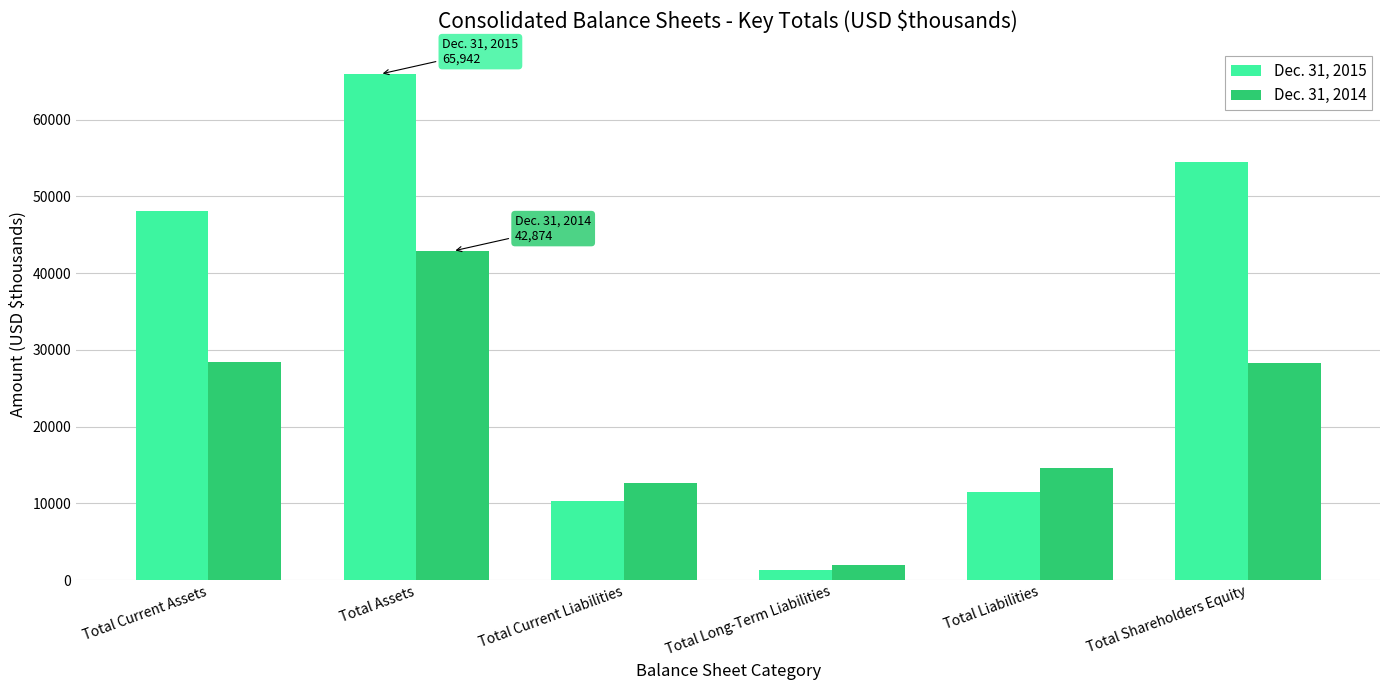

The value of Dec. 31, 2014 at Total Liabilities is 23247. True or false?

False